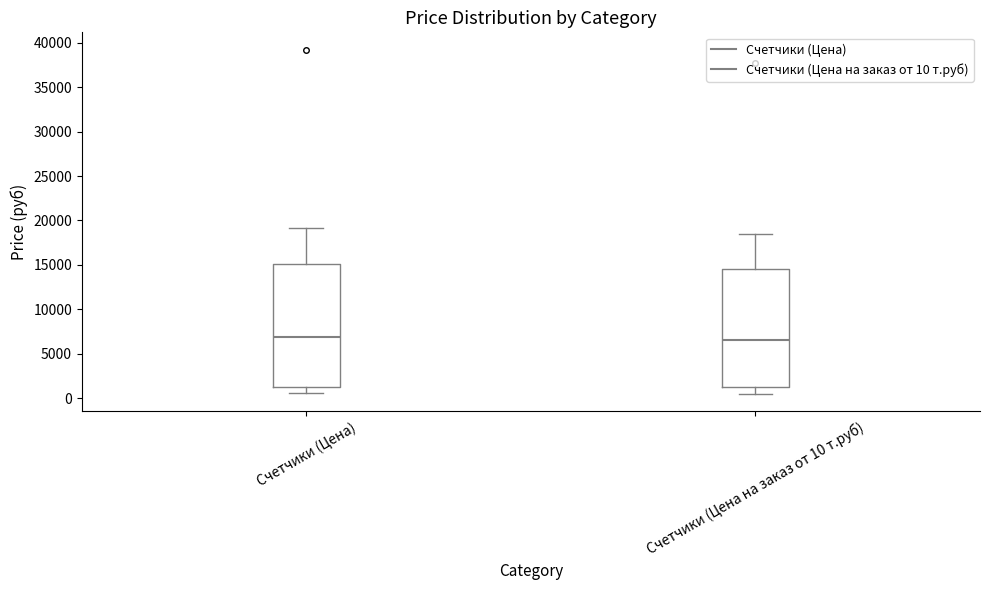

Where is the upper edge of the box for Счетчики (Цена на заказ от 10 т.руб) on the y-axis? The values are not printed on the chart, so give them approximately, as read against the axis.

14500